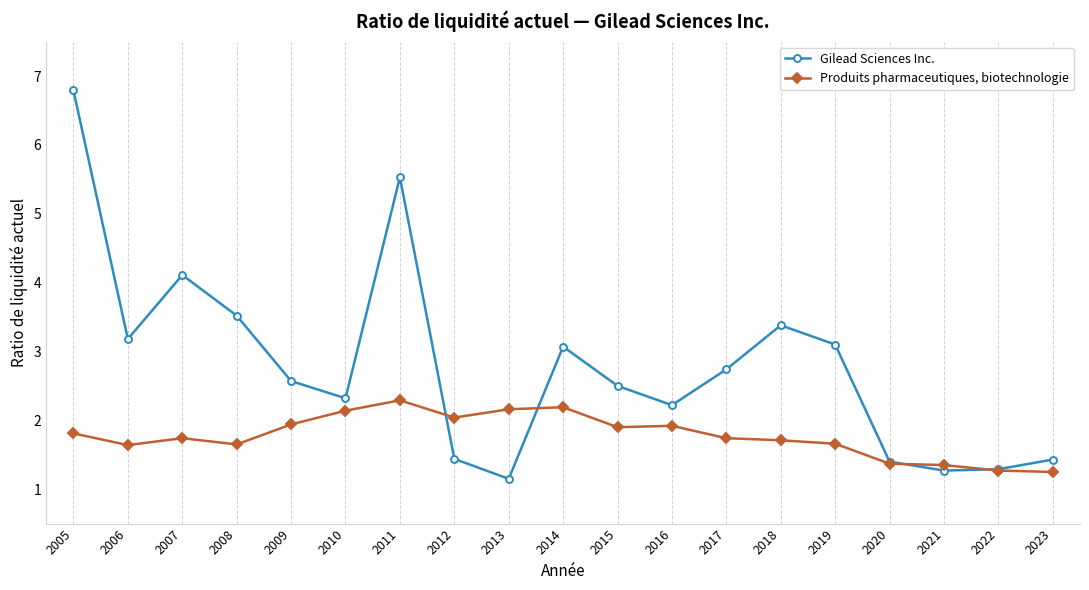

What are all the series names shown in the legend?

Gilead Sciences Inc., Produits pharmaceutiques, biotechnologie